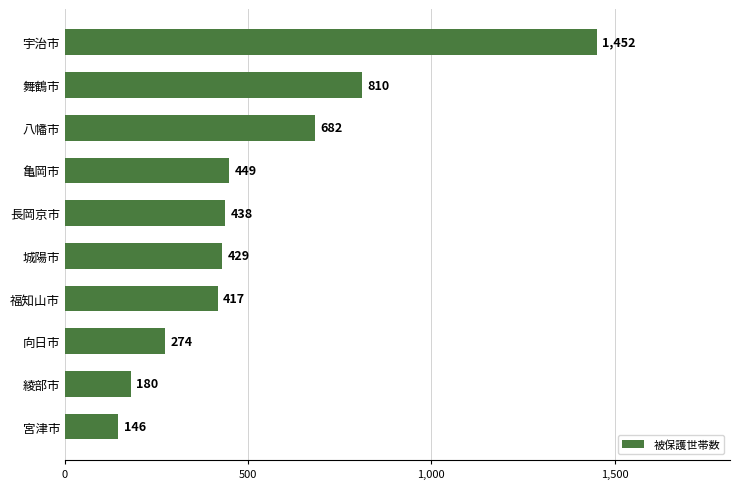

Reading bottom to top, extract all data points from this chart.

宮津市=146	綾部市=180	向日市=274	福知山市=417	城陽市=429	長岡京市=438	亀岡市=449	八幡市=682	舞鶴市=810	宇治市=1452